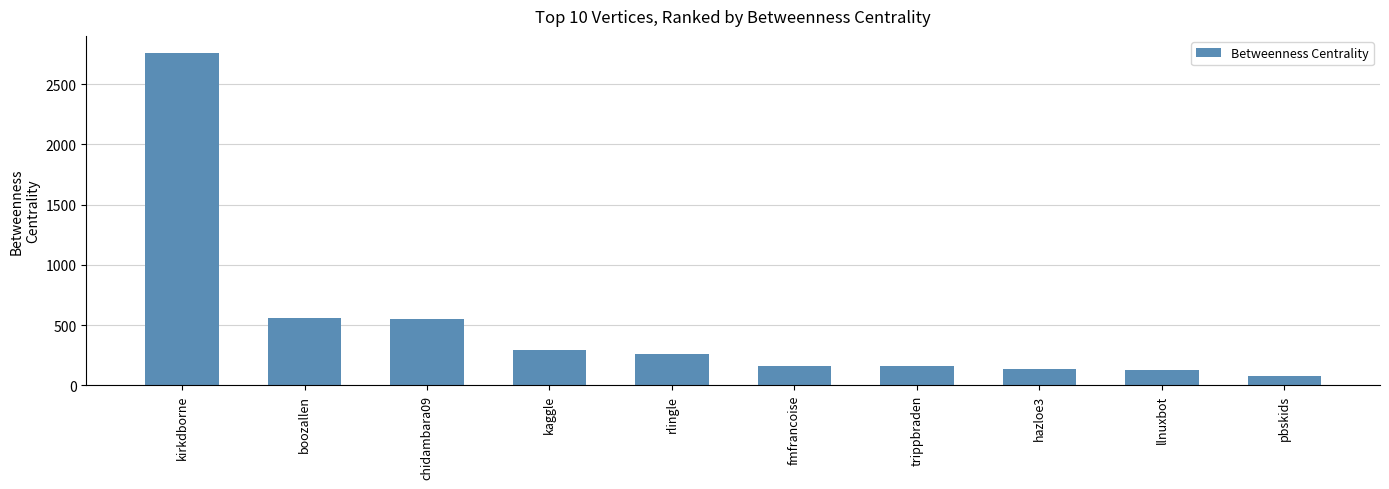

The value at rlingle is 402.2. True or false?

False